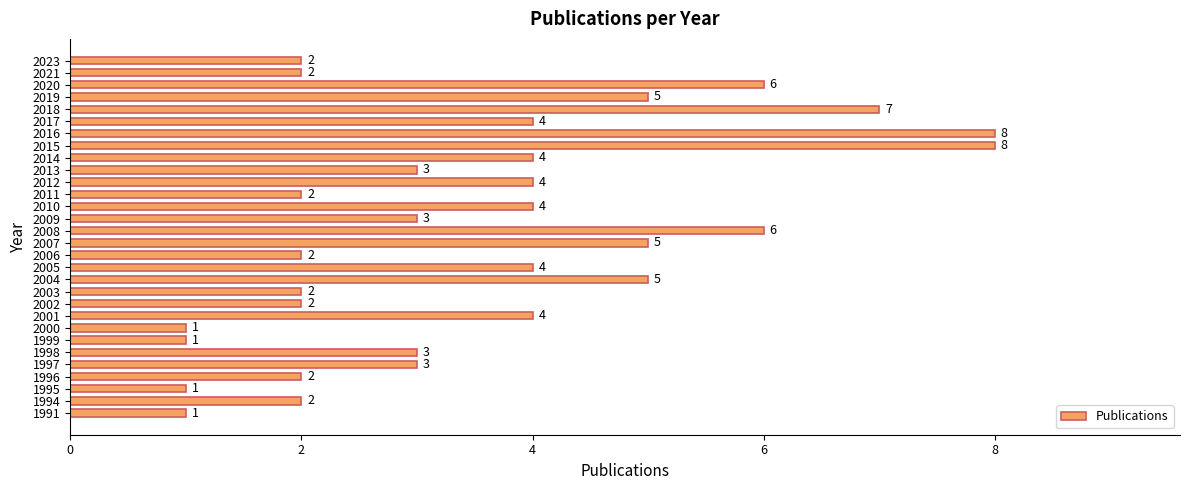

What is the change in value from 2000 to 2019?

+4